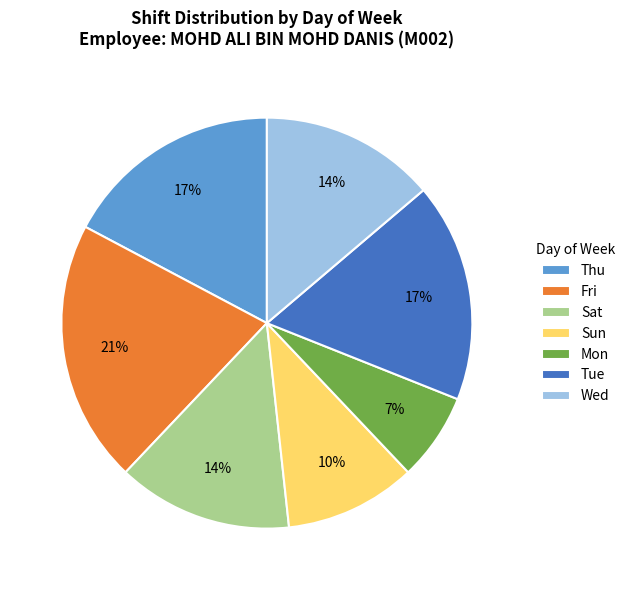

Does any single category account for the majority?

No